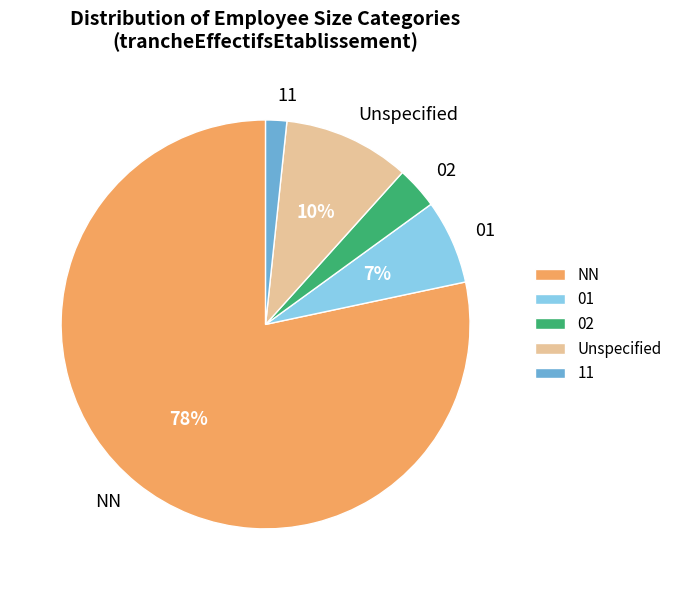

To the nearest percent, what is the average slice percentage?

20%